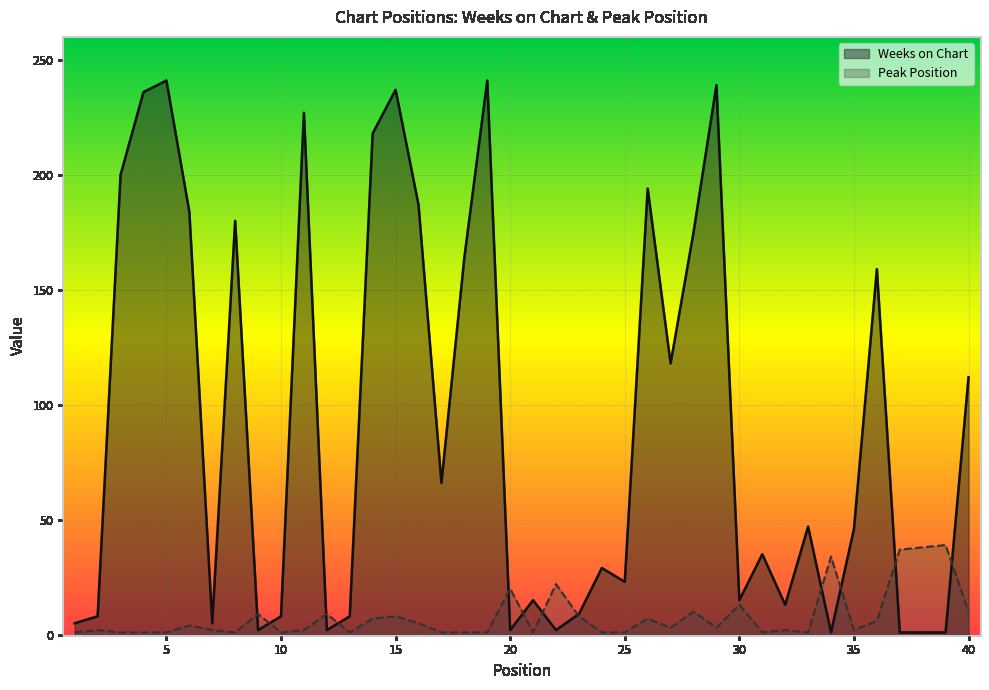

Rank the series by their maximum value, from highest to lowest.

Weeks on Chart, Peak Position